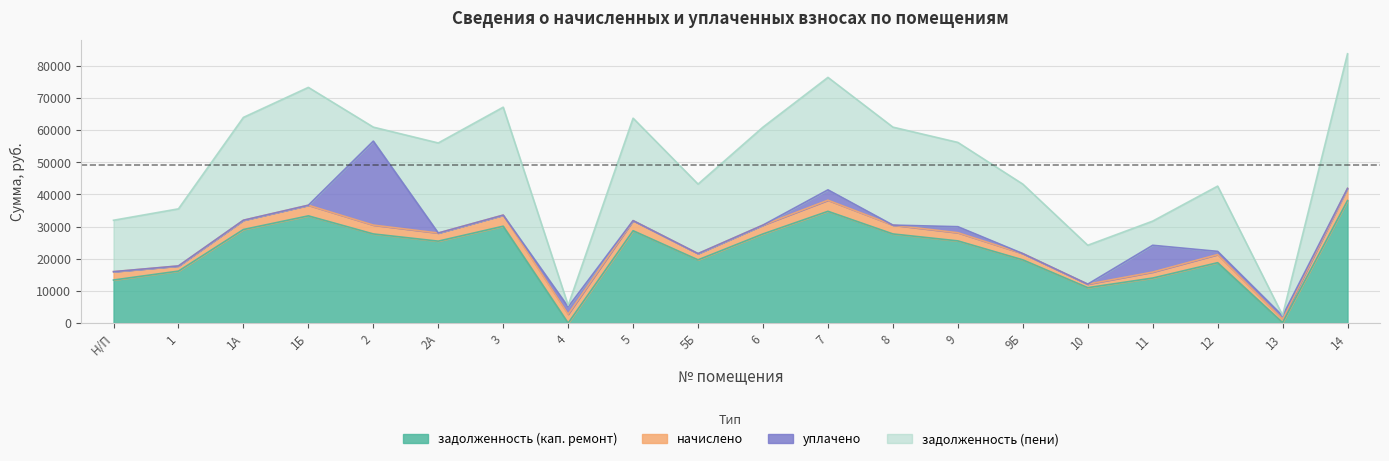

Does the chart have visible grid lines?

Yes